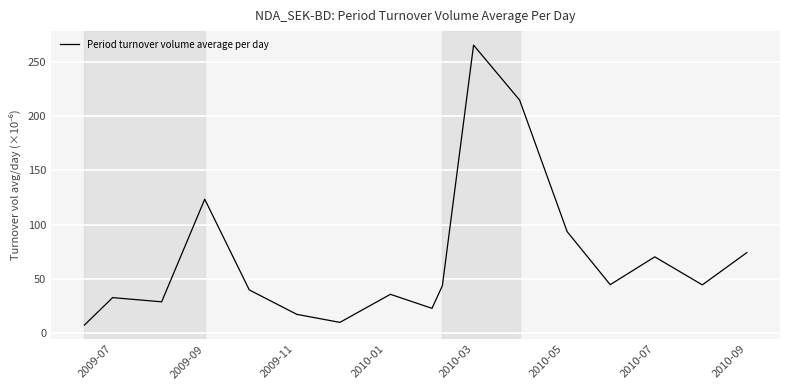

What is the difference between the maximum and minimum values?

258.6